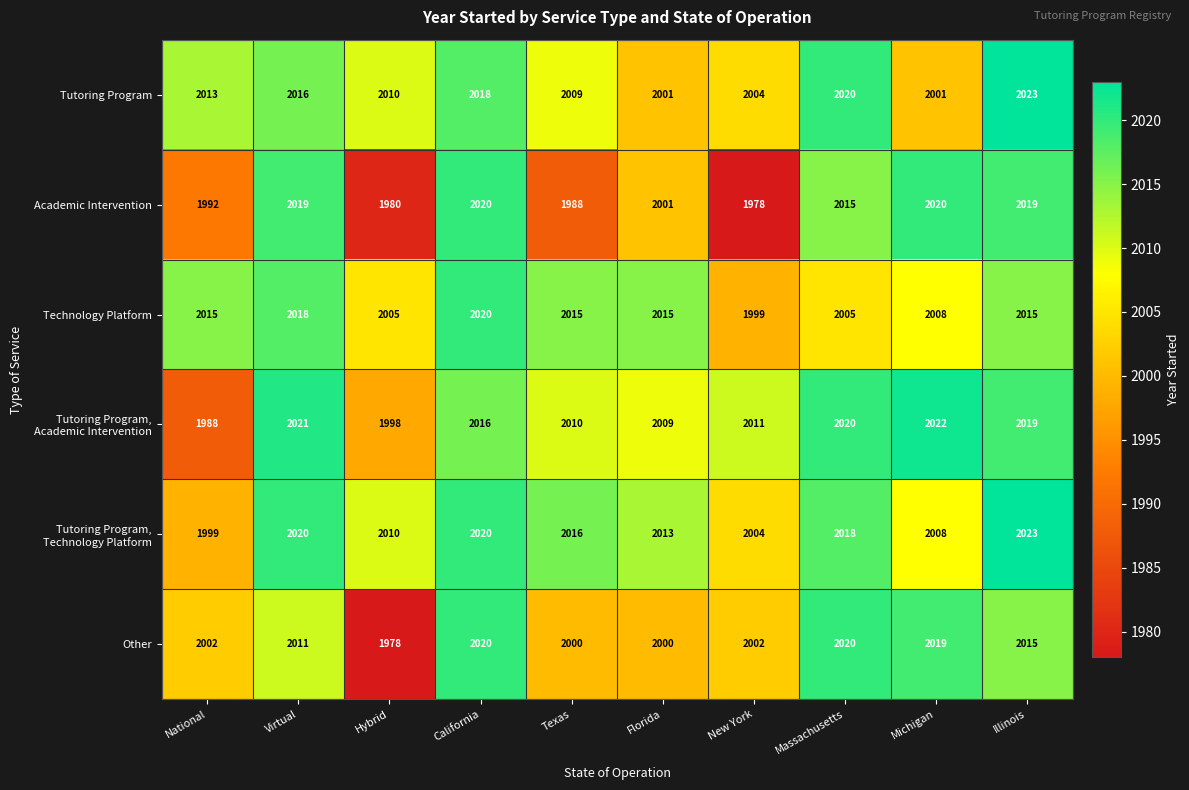

At how many categories does at least one series exceed 1985?

10